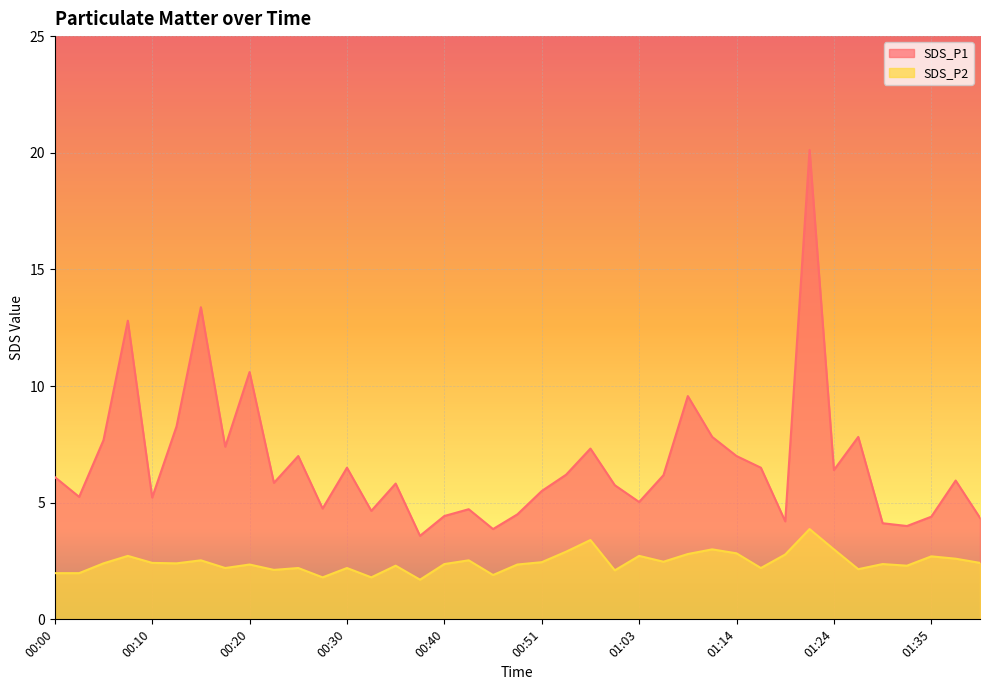

At how many categories does at least one series exceed 10?

4